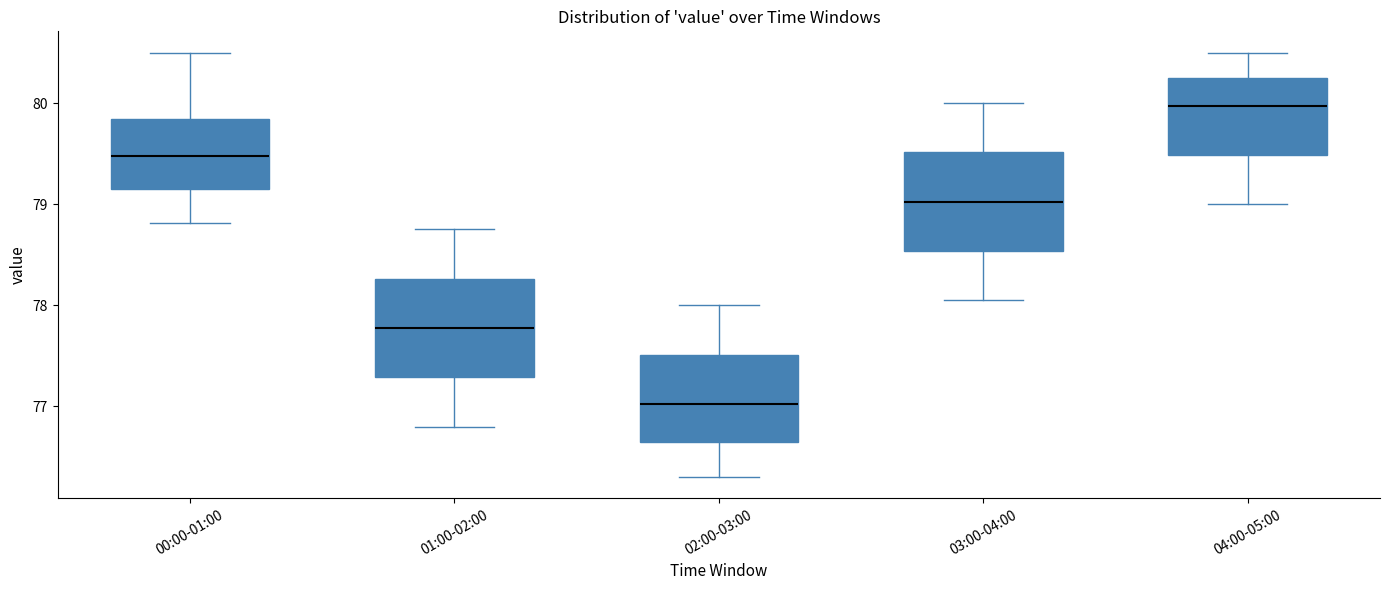

Reading left to right, transcribe this box plot: for each box, give where its median line is, the range the box spans, and where its two whiskers end, as read against the y-axis. The values are not printed on the chart, so give them approximately, as read against the axis.

00:00-01:00: median 79.5, box 79.2 to 79.8, whiskers 78.8 to 80.5
01:00-02:00: median 77.8, box 77.3 to 78.3, whiskers 76.8 to 78.8
02:00-03:00: median 77.0, box 76.7 to 77.5, whiskers 76.3 to 78.0
03:00-04:00: median 79.0, box 78.5 to 79.5, whiskers 78.1 to 80.0
04:00-05:00: median 80.0, box 79.5 to 80.3, whiskers 79.0 to 80.5